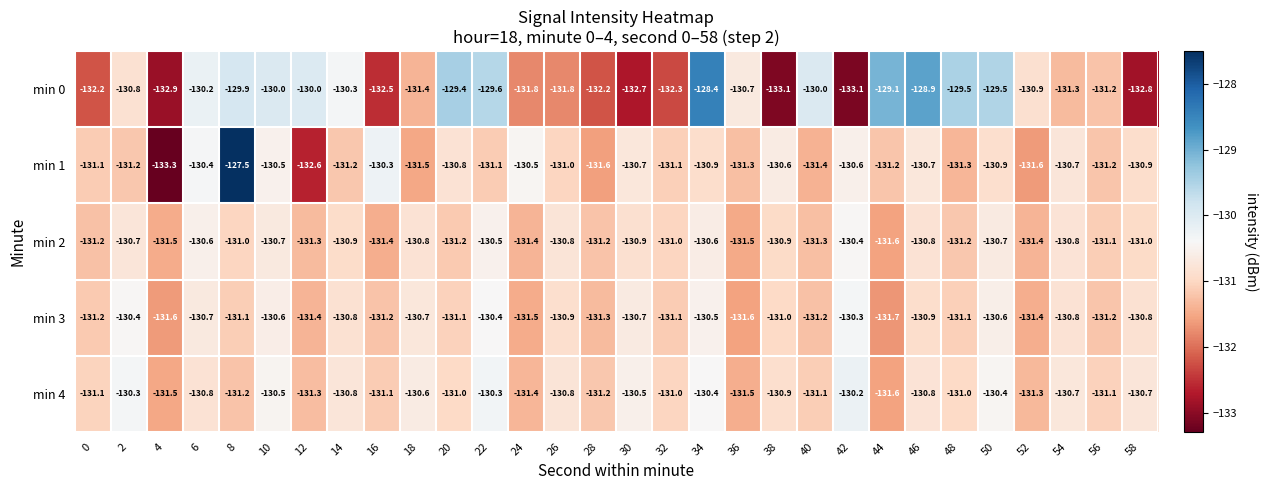

Where does the min 0 series first go above -130?

8